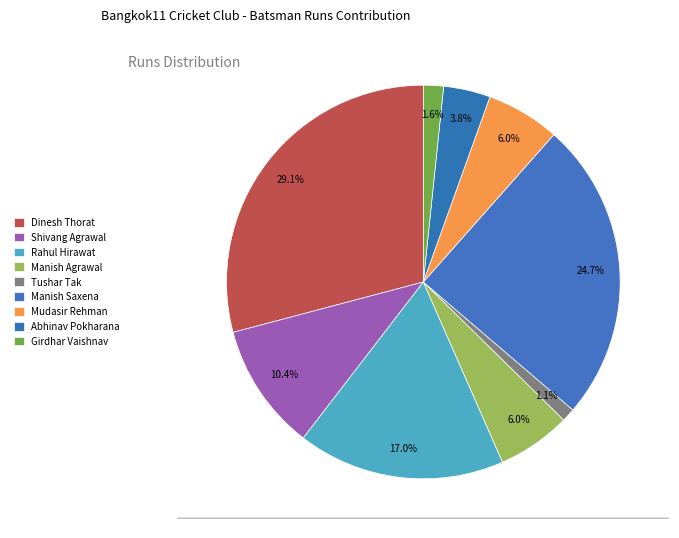

To the nearest percent, what is the difference between the Girdhar Vaishnav and Tushar Tak slice percentages?

1%